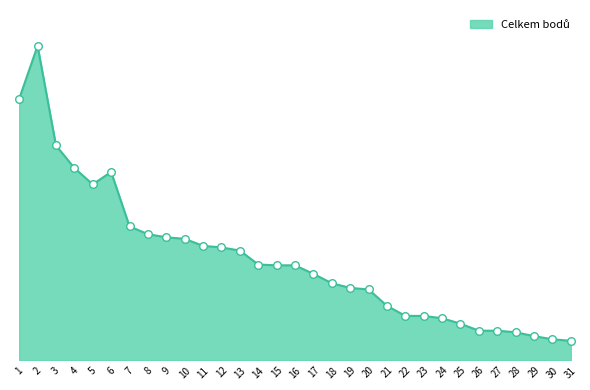

Approximately how many times larger is the value at 1 compared to 22?

5.9